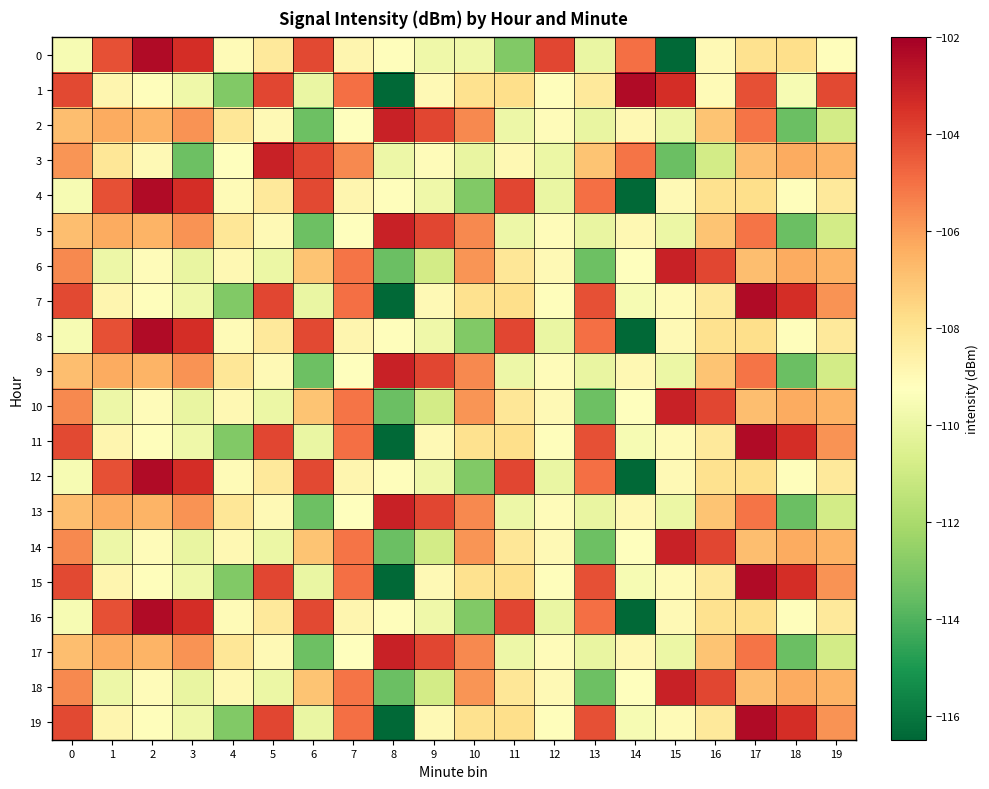

What is the minimum value shown in the chart?

-116.4